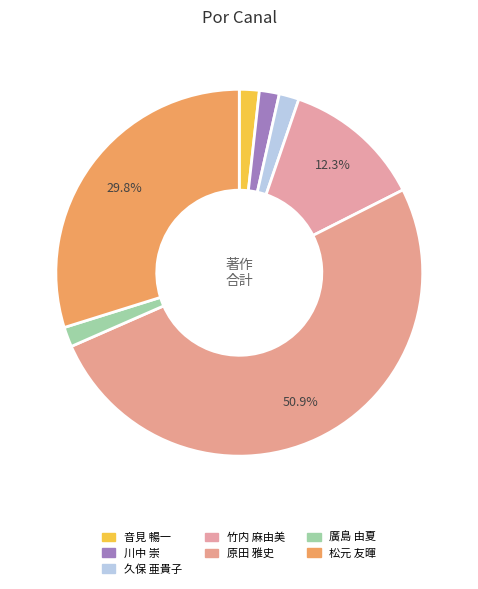

Which slice represents more than half of the pie?

原田 雅史